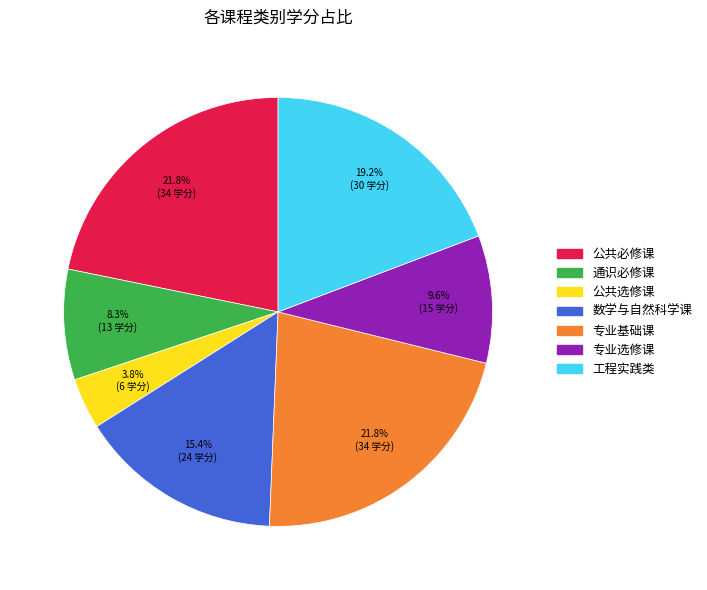

Which category has the smallest portion of the pie?

公共选修课